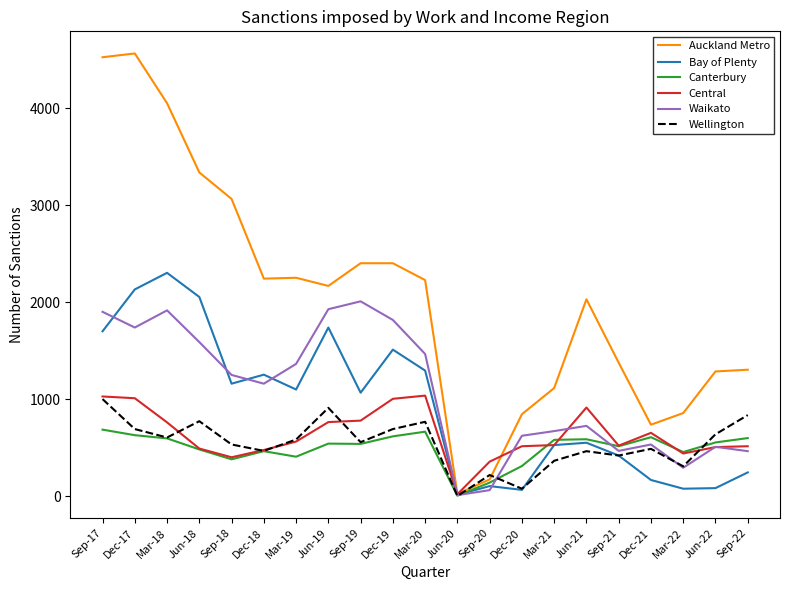

True or false: Waikato has more than 0 interior local peaks.

True